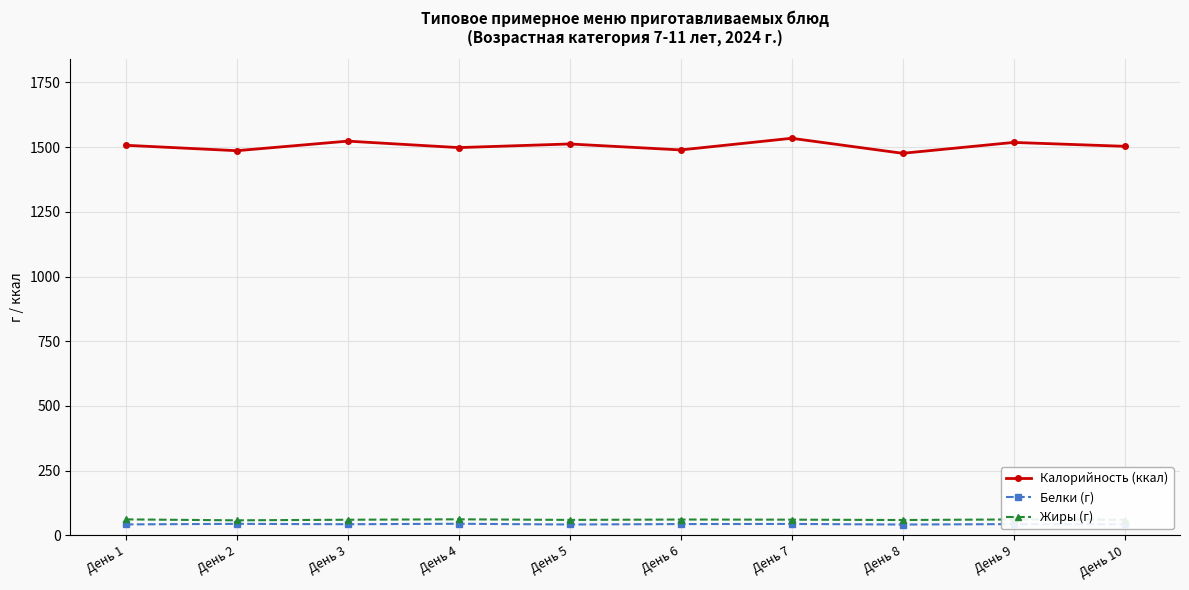

Is it true that Жиры (г) equals 60.3 at День 10?

True